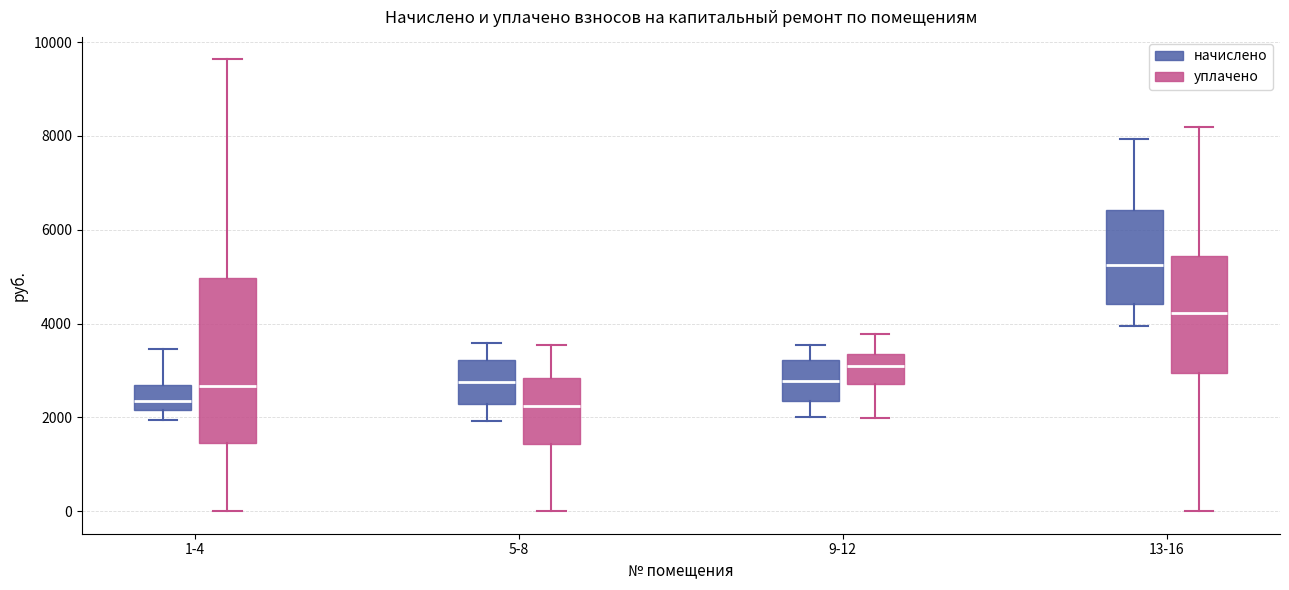

Reading left to right, read every box against the y-axis: the position of its median line, the range the box covers, and the ends of its whiskers. The values are not printed on the chart, so give them approximately, as read against the axis.

1-4 (начислено): median 2400, box 2200 to 2600, whiskers 2000 to 3400
1-4 (уплачено): median 2600, box 1400 to 5000, whiskers 0 to 9600
5-8 (начислено): median 2800, box 2200 to 3200, whiskers 2000 to 3600
5-8 (уплачено): median 2200, box 1400 to 2800, whiskers 0 to 3600
9-12 (начислено): median 2800, box 2400 to 3200, whiskers 2000 to 3600
9-12 (уплачено): median 3000, box 2800 to 3400, whiskers 2000 to 3800
13-16 (начислено): median 5200, box 4400 to 6400, whiskers 4000 to 8000
13-16 (уплачено): median 4200, box 3000 to 5400, whiskers 0 to 8200